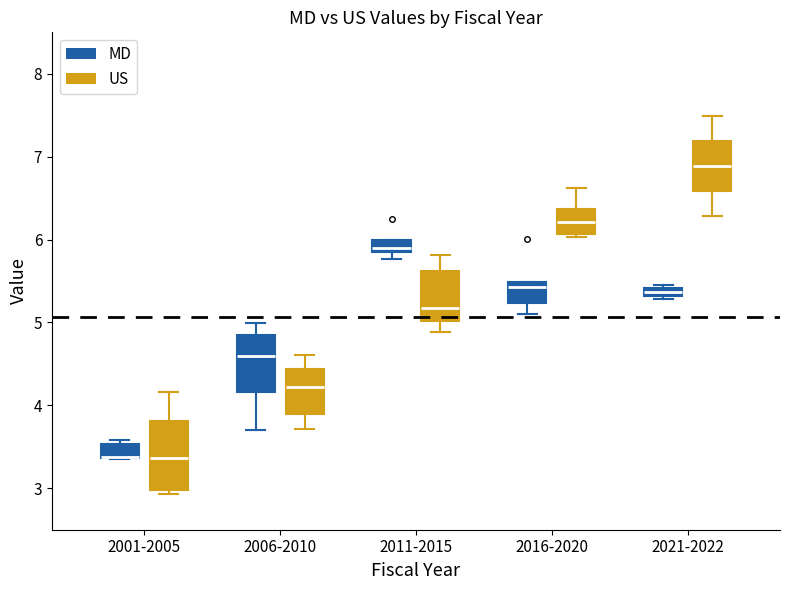

Comparing the boxes themselves (not the whiskers), which one is the tallest?

2001-2005 (US)